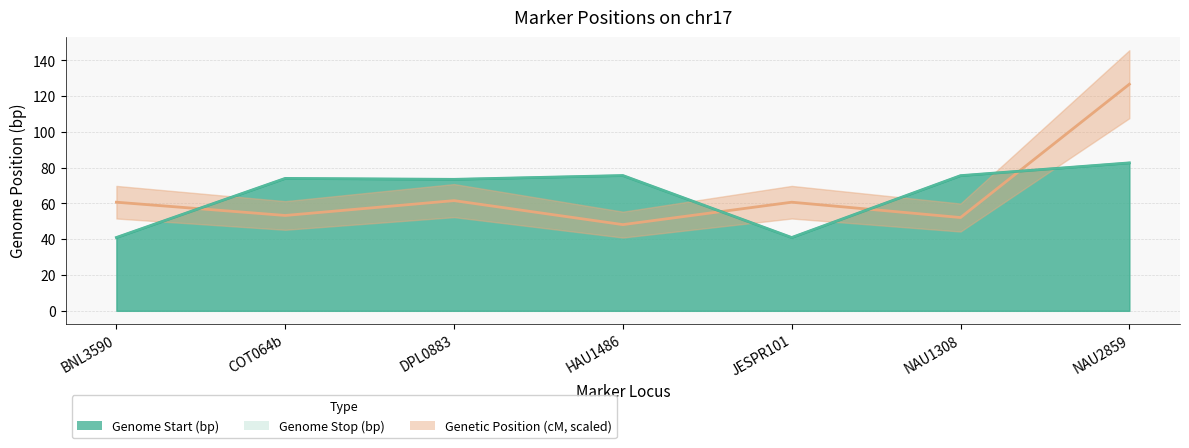

Where does the Genome Start (bp) series first go above 74?

COT064b